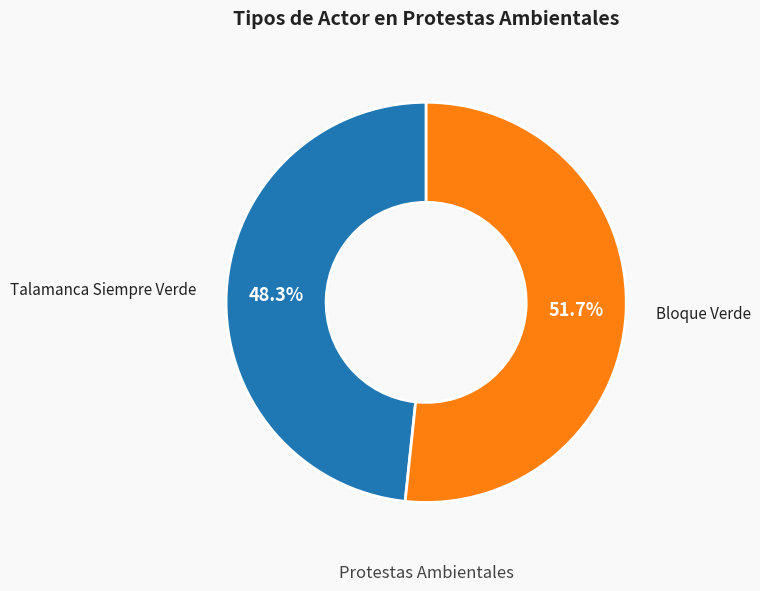

To the nearest percent, what portion does Talamanca Siempre Verde represent?

48%